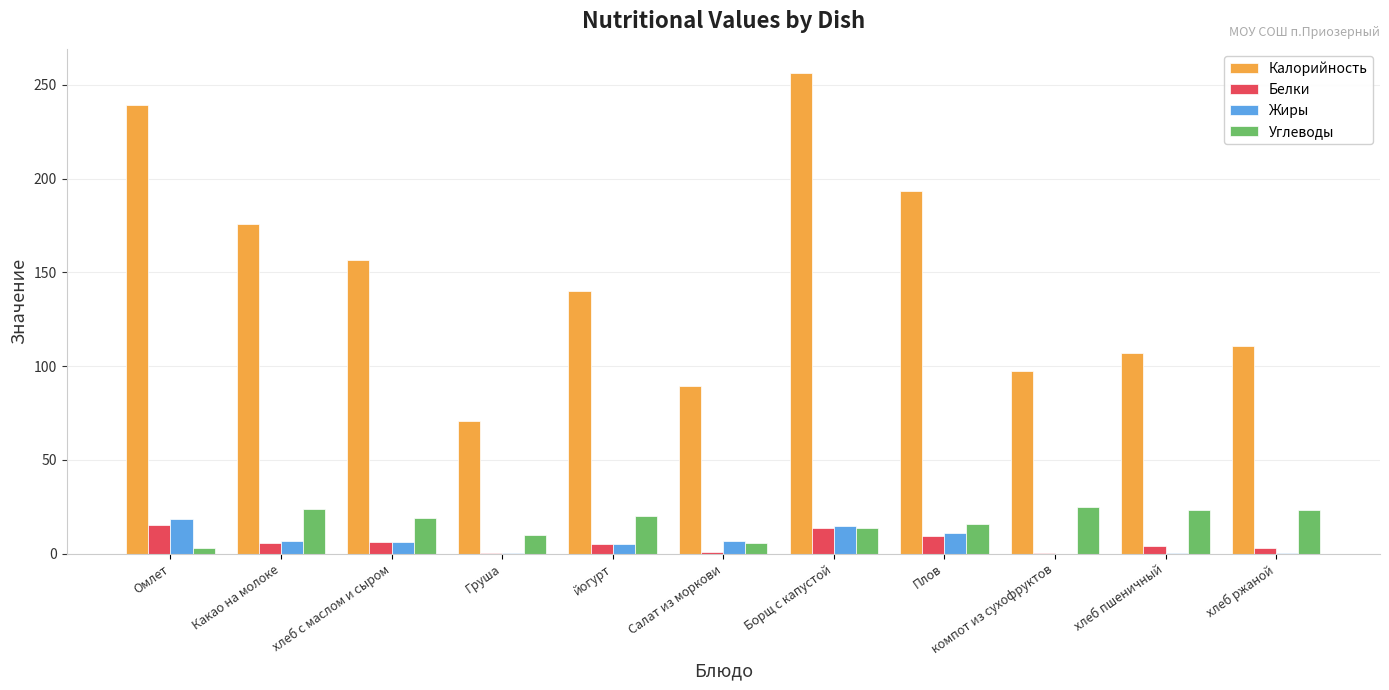

At which label does Углеводы first exceed 18?

Какао на молоке